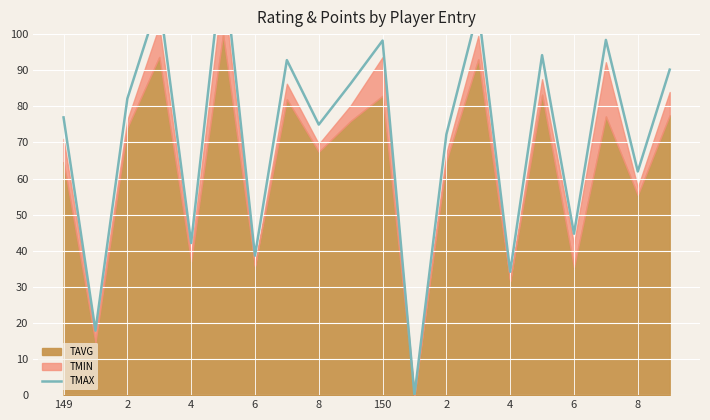

Which label corresponds to the smallest value in the chart?

11